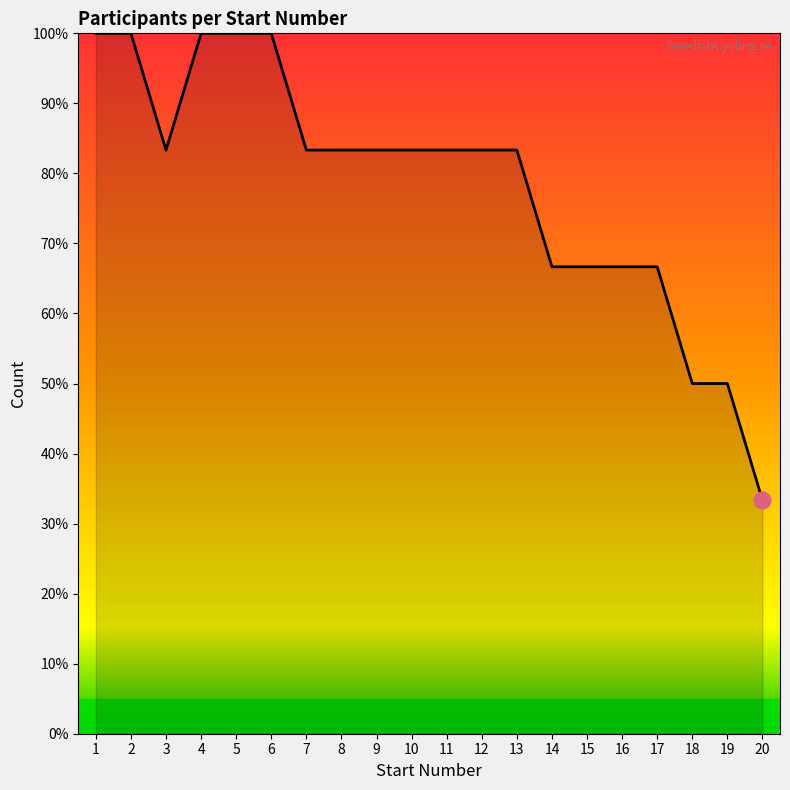

What is the difference between the values at 1 and 8?

16.7